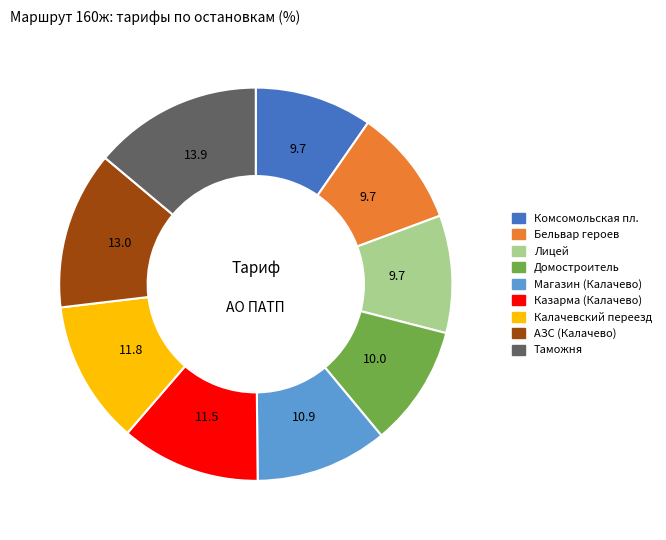

Which category has the biggest portion of the pie?

Таможня